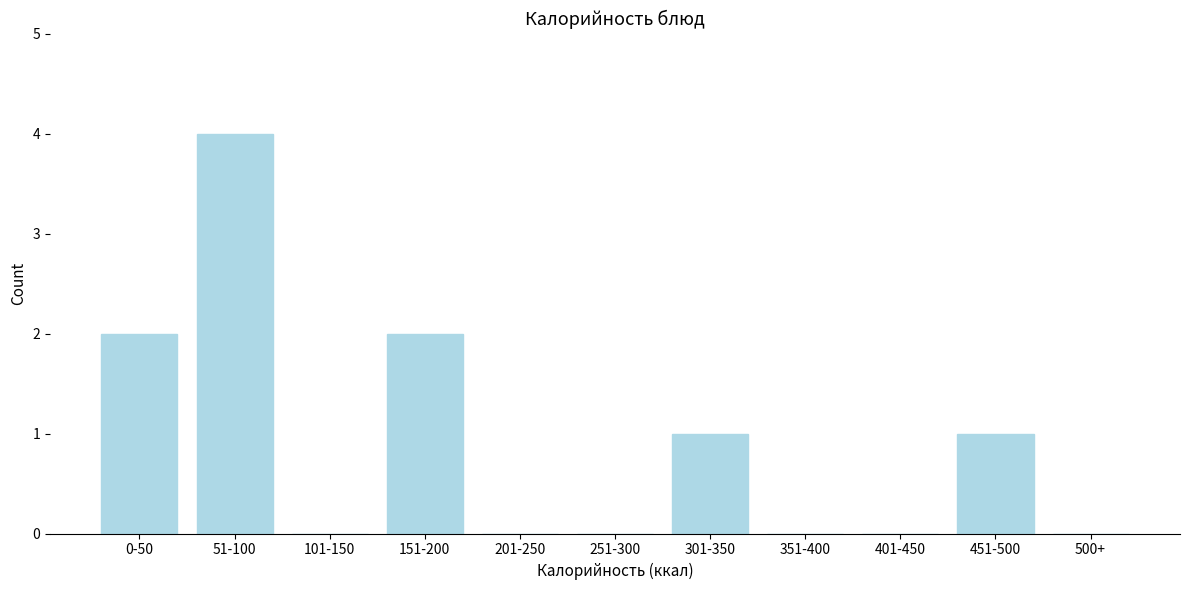

Reading left to right, extract all data points from this chart.

0-50=2	51-100=4	101-150=0	151-200=2	201-250=0	251-300=0	301-350=1	351-400=0	401-450=0	451-500=1	500+=0